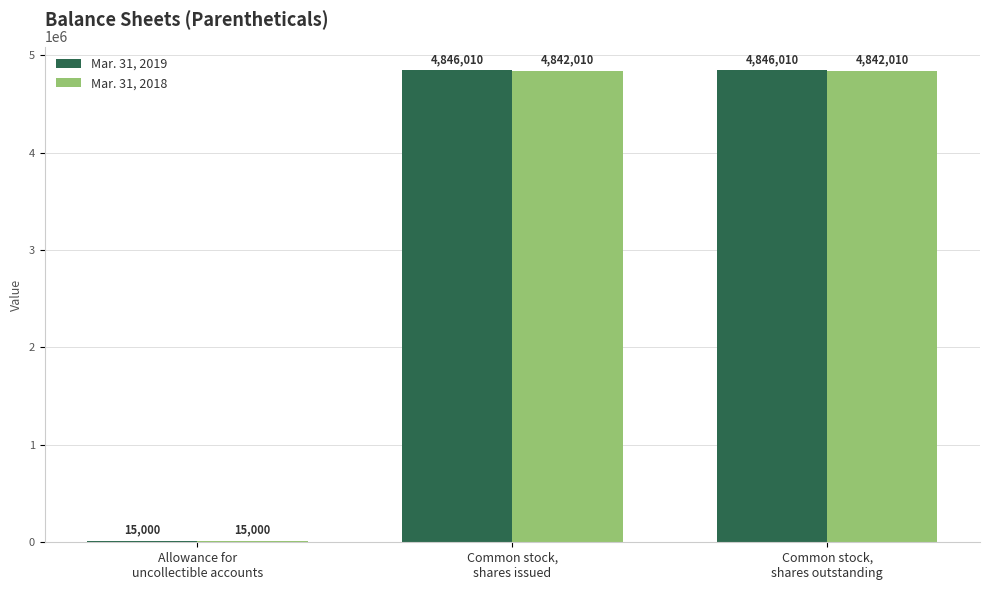

What is the sum of all Mar. 31, 2018 values?

9699020